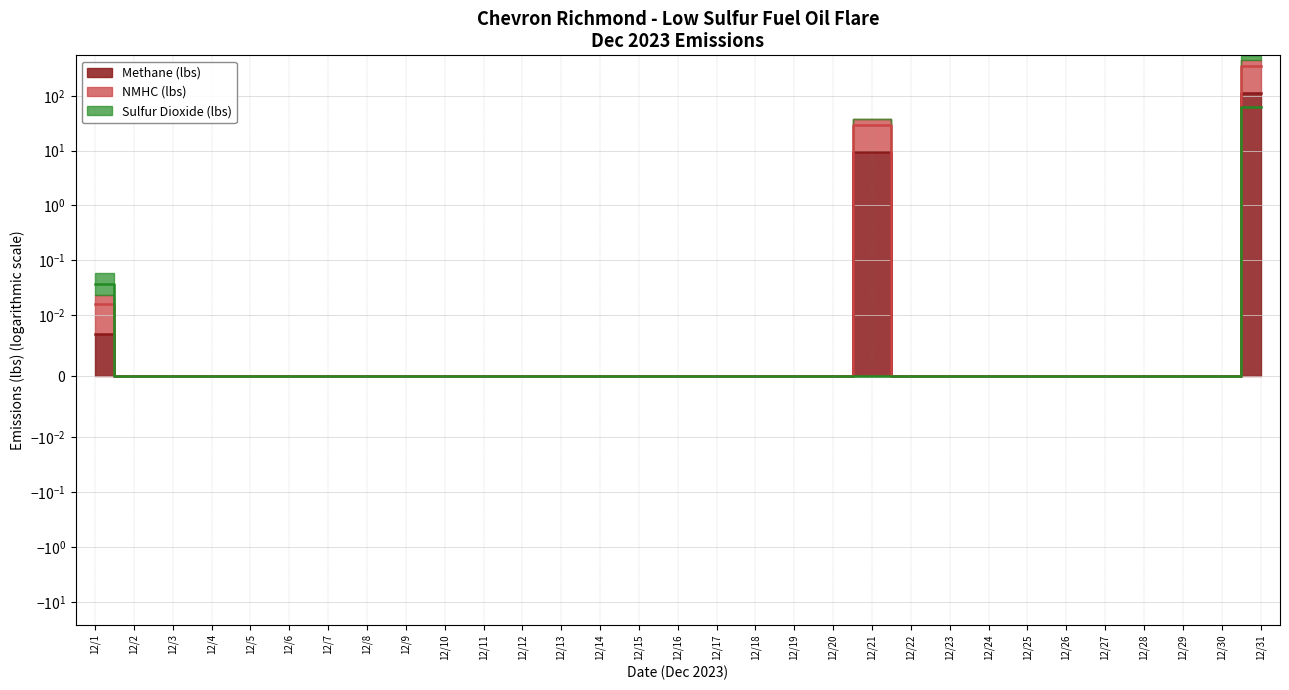

True or false: Sulfur Dioxide (lbs) has more than 0 points higher than both neighbors.

False